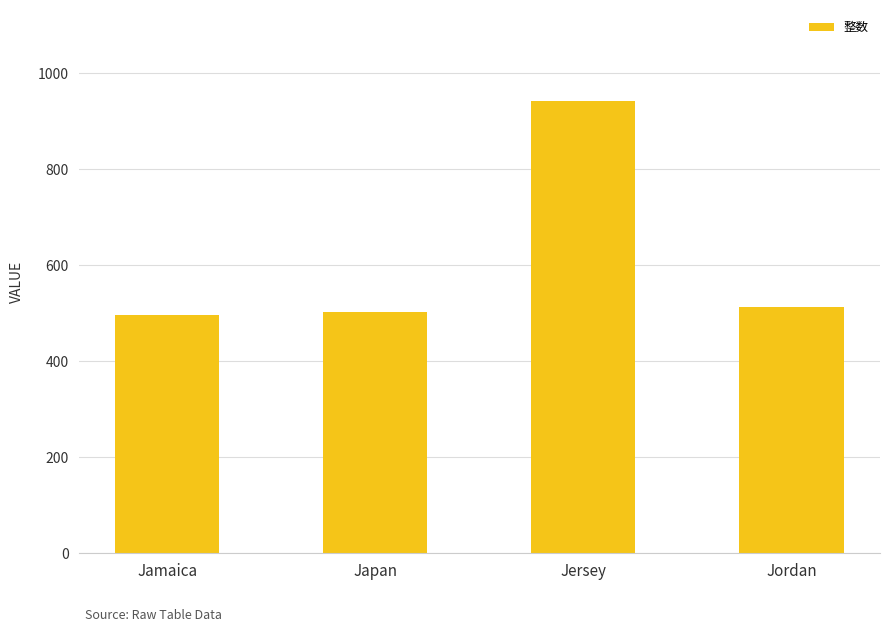

Reading left to right, what are all the values shown in this chart?

497	502	943	512